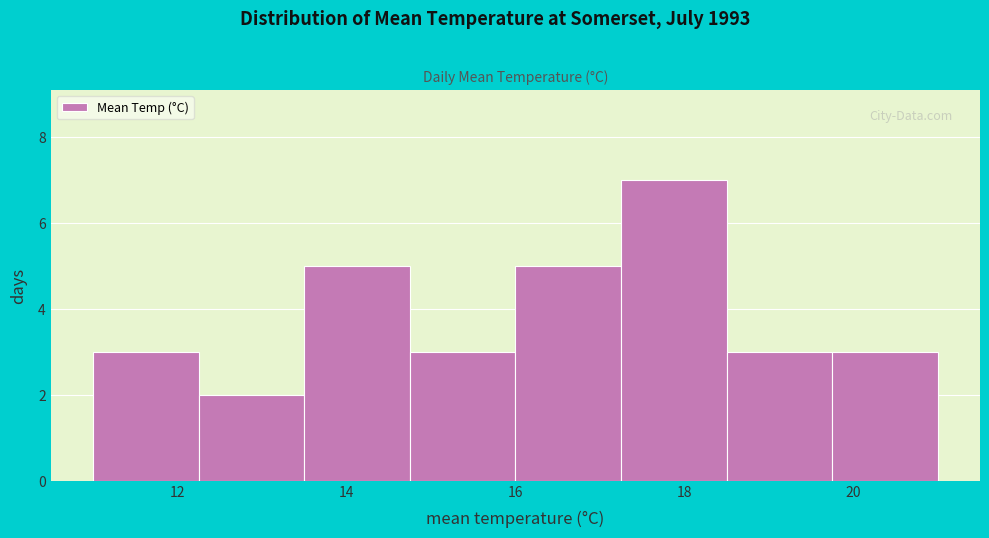

Over which range of the x-axis is the bar tallest?

17.25 to 18.50